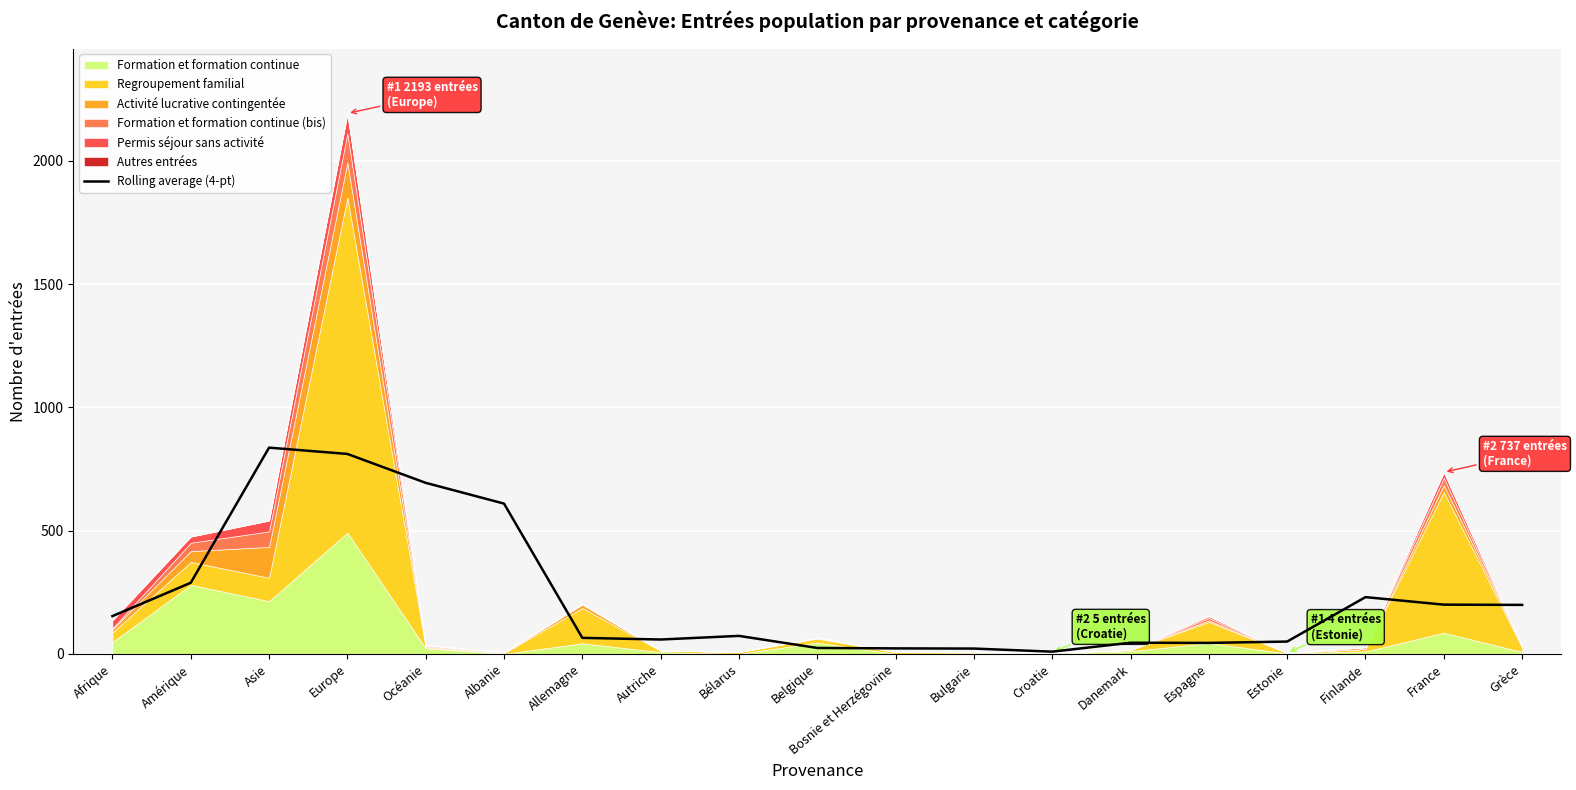

Is it true that Rolling average (4-pt) equals 694.0 at Océanie?

True